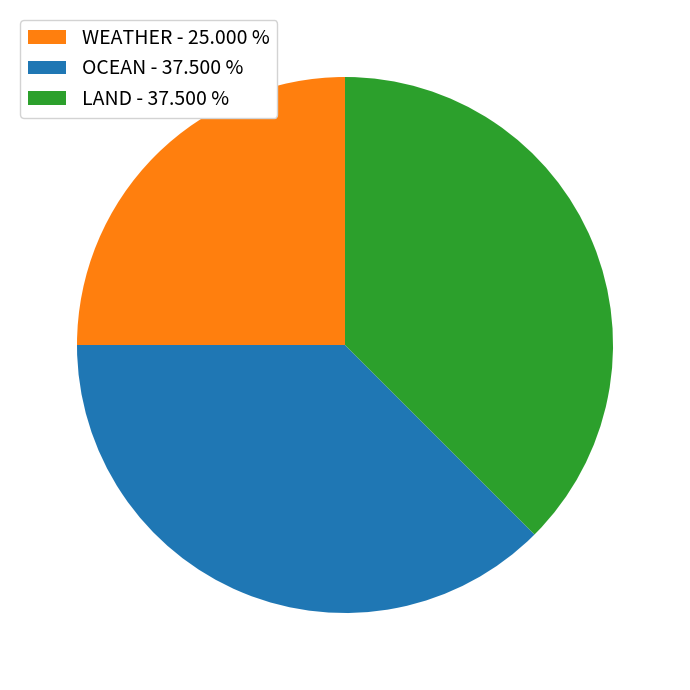

What is the ratio of the value at OCEAN - 37.500 % to the value at LAND - 37.500 %?

1.0